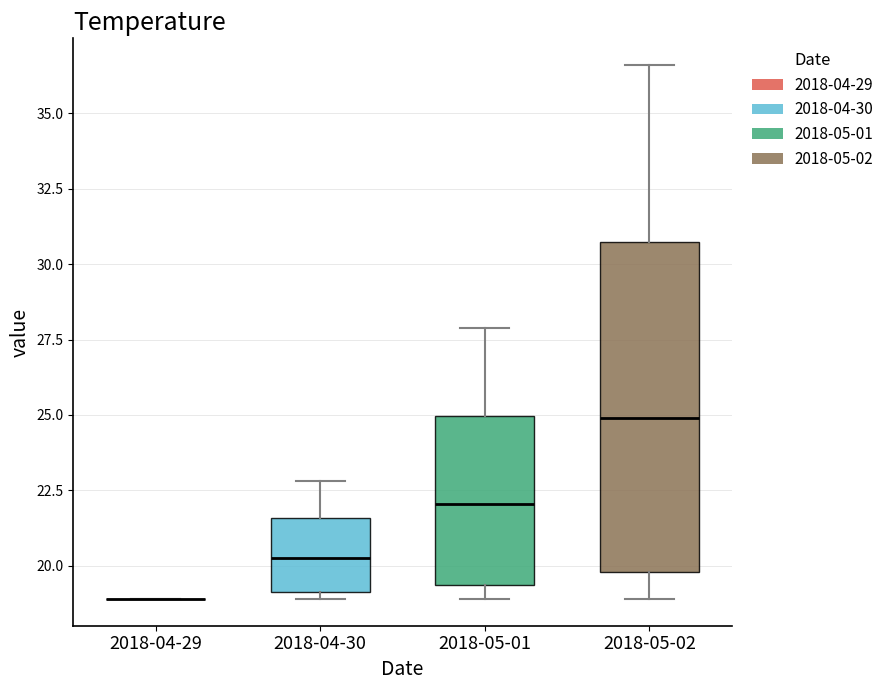

Reading left to right, transcribe this box plot: for each box, give where its median line is, the range the box spans, and where its two whiskers end, as read against the y-axis. The values are not printed on the chart, so give them approximately, as read against the axis.

2018-04-29: box collapsed to a line at 19.0, whiskers 19.0 to 19.0
2018-04-30: median 20.5, box 19.0 to 21.5, whiskers 19.0 (just below the box's lower edge) to 23.0
2018-05-01: median 22.0, box 19.5 to 25.0, whiskers 19.0 to 28.0
2018-05-02: median 25.0, box 20.0 to 31.0, whiskers 19.0 to 36.5